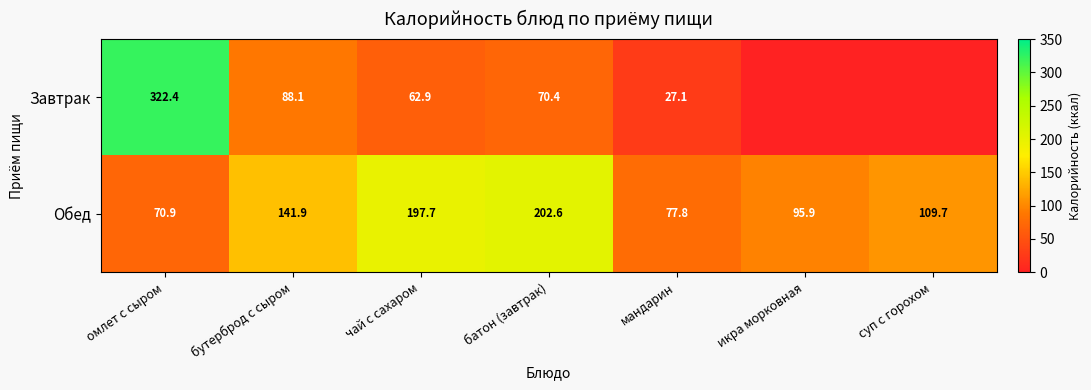

Where does the Обед series first go above 109?

бутерброд с сыром